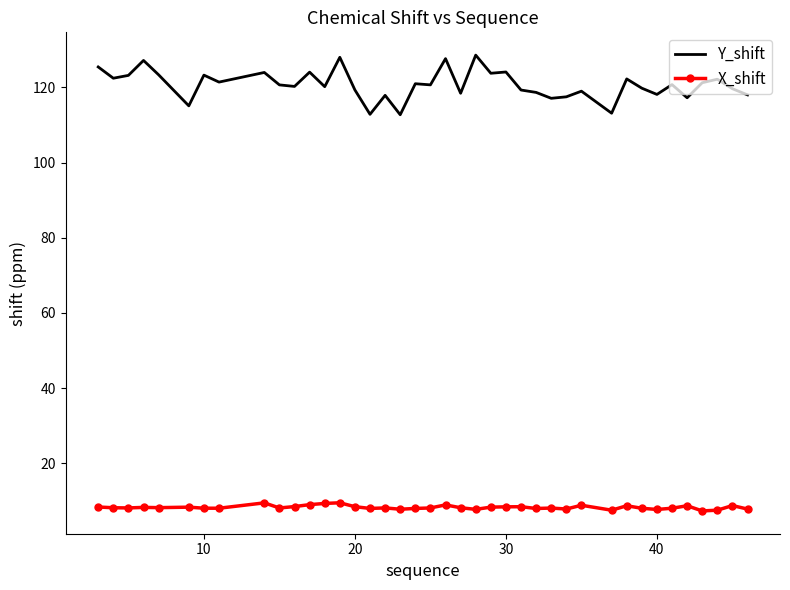

What is the minimum value shown in the chart?

7.4